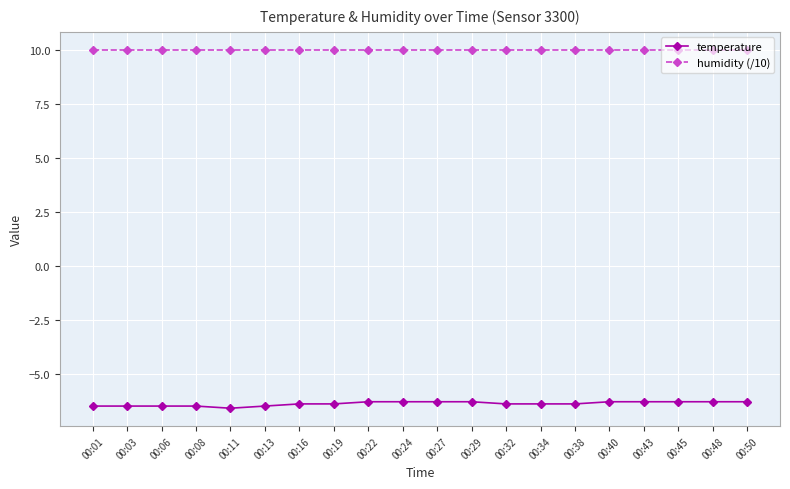

Is the value of humidity (/10) at 00:16 greater than the value of temperature at 00:22?

Yes